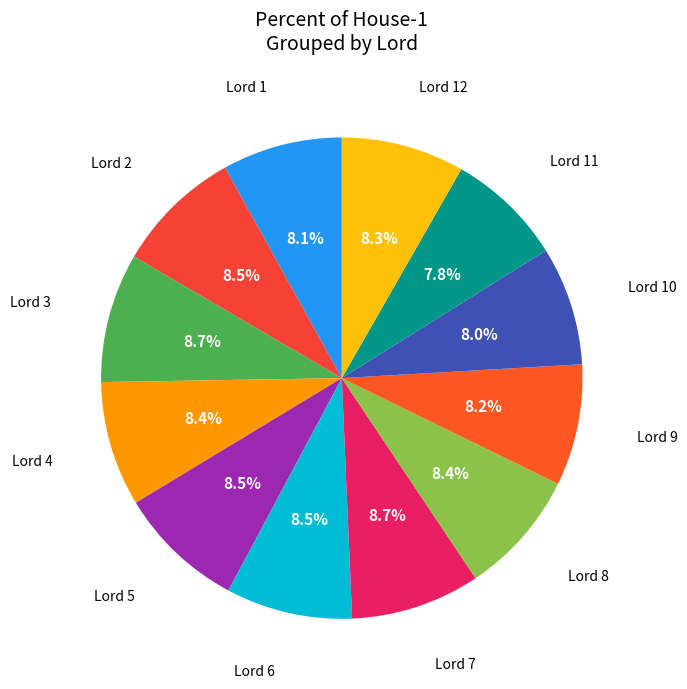

How many segments does this pie chart have?

12